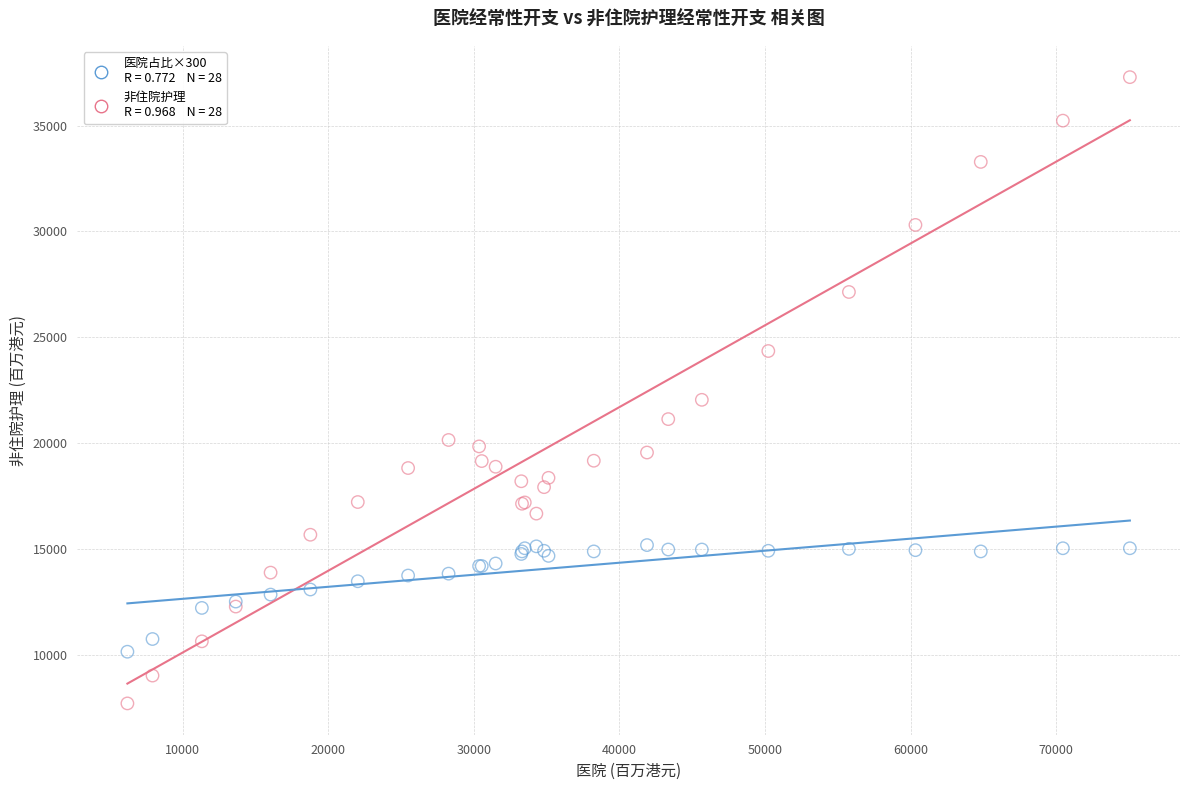

Across all series, what Y value is closest to 22495?

22045